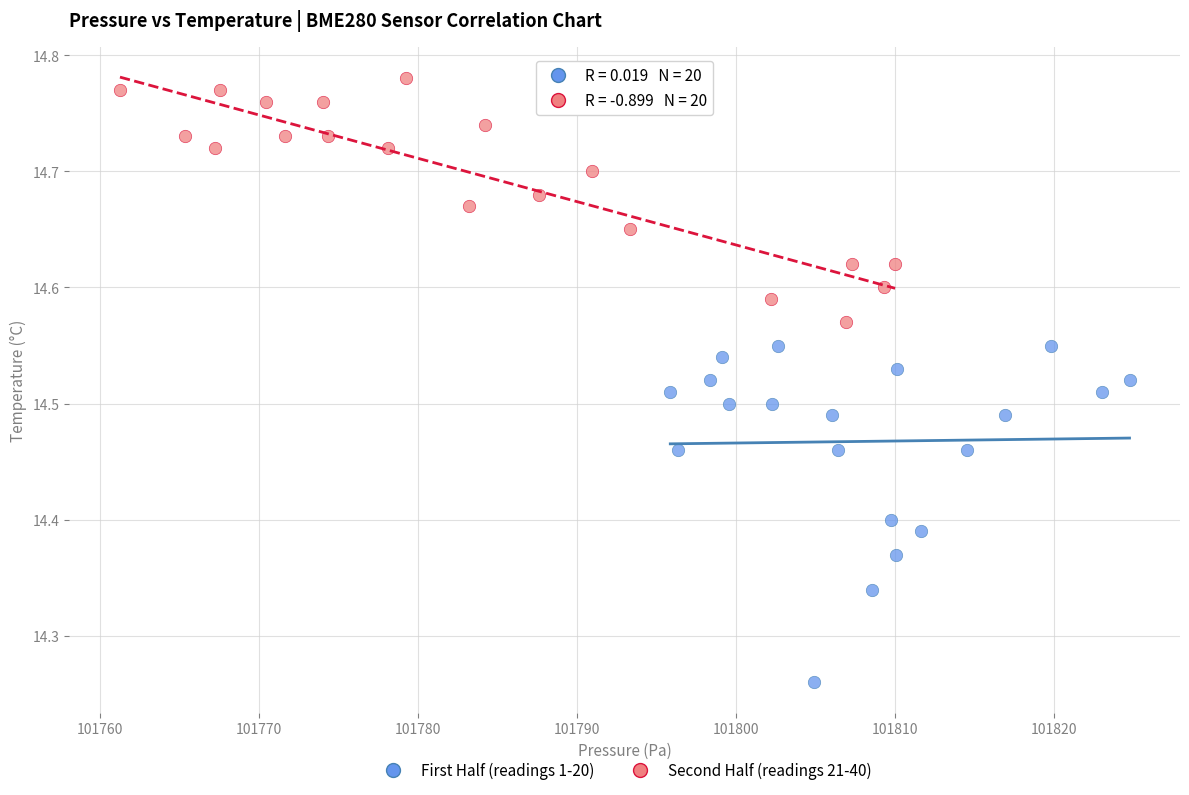

Which series reaches the minimum Y coordinate?

First Half (readings 1-20)